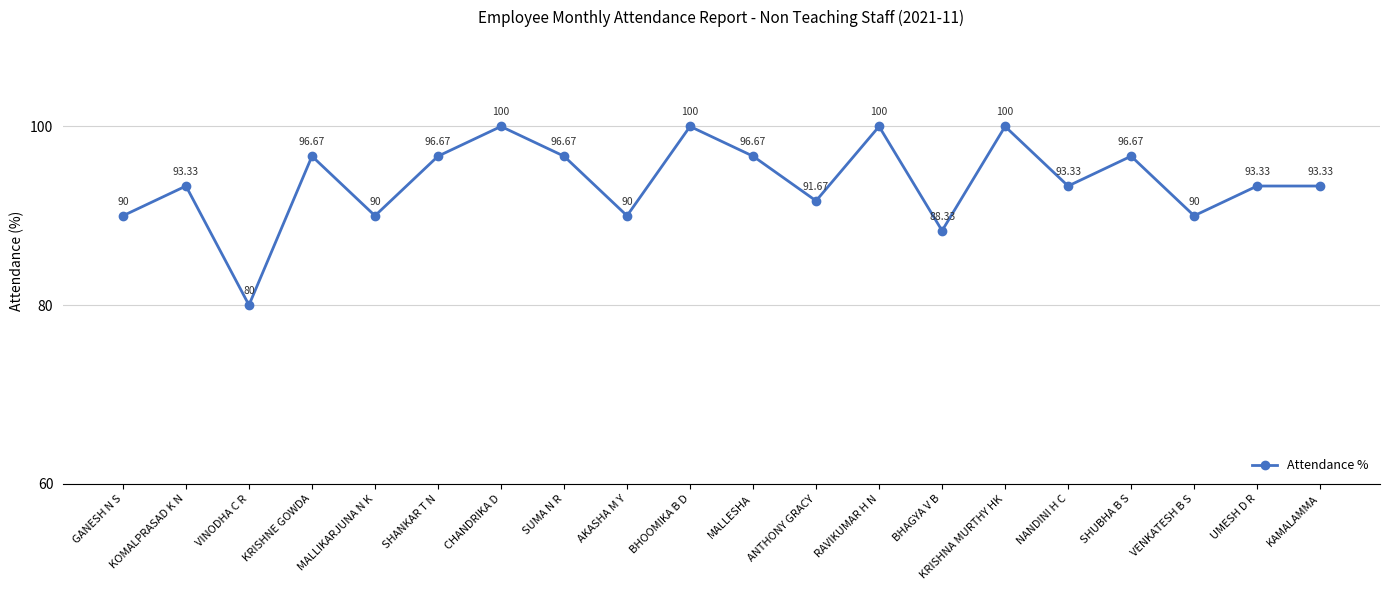

What is the difference between the values at SHUBHA B S and CHANDRIKA D?

3.3